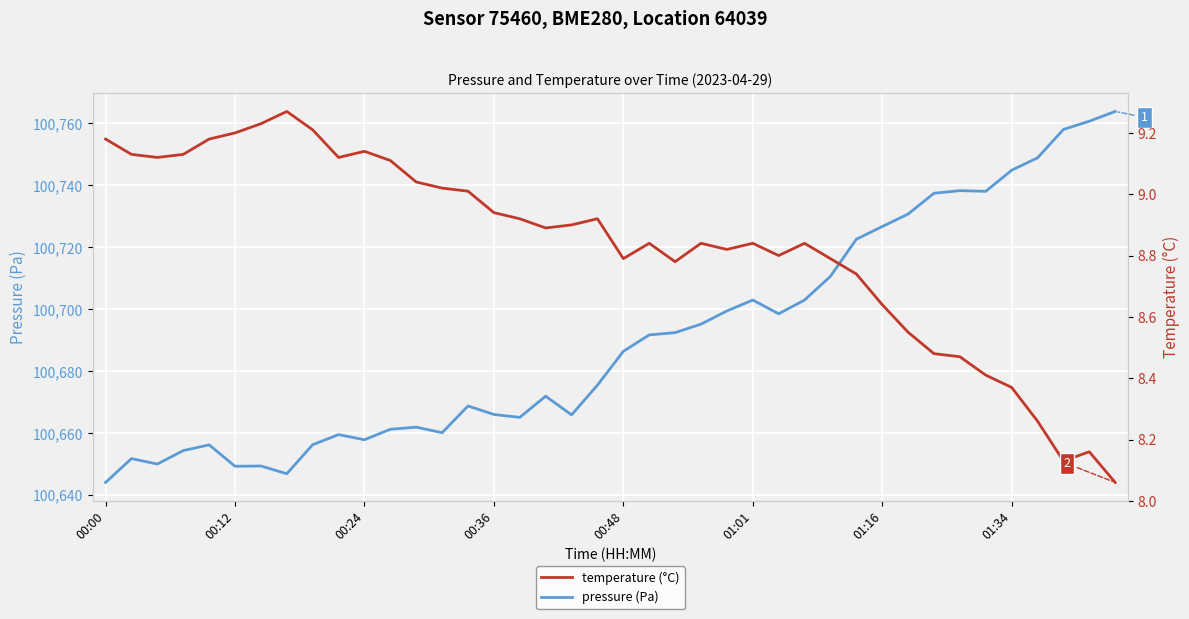

The value of pressure (Pa) at 00:00 is 100644.0. True or false?

True